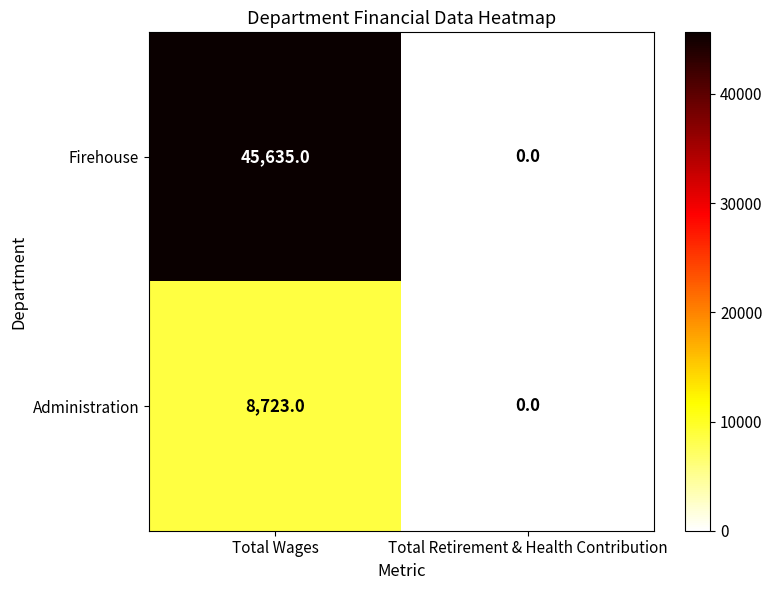

At how many categories does at least one series exceed 38409?

1